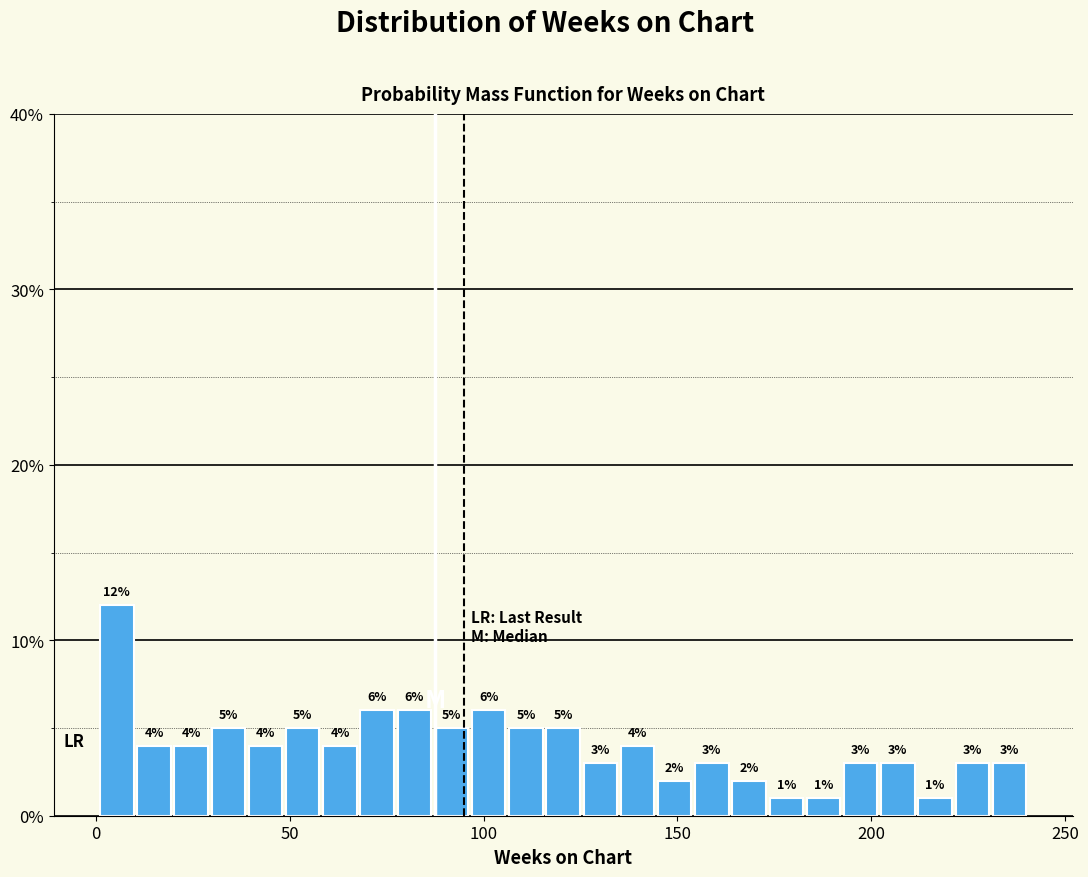

Read against the x-axis, roughly where is the centre of the tallest bar?

5